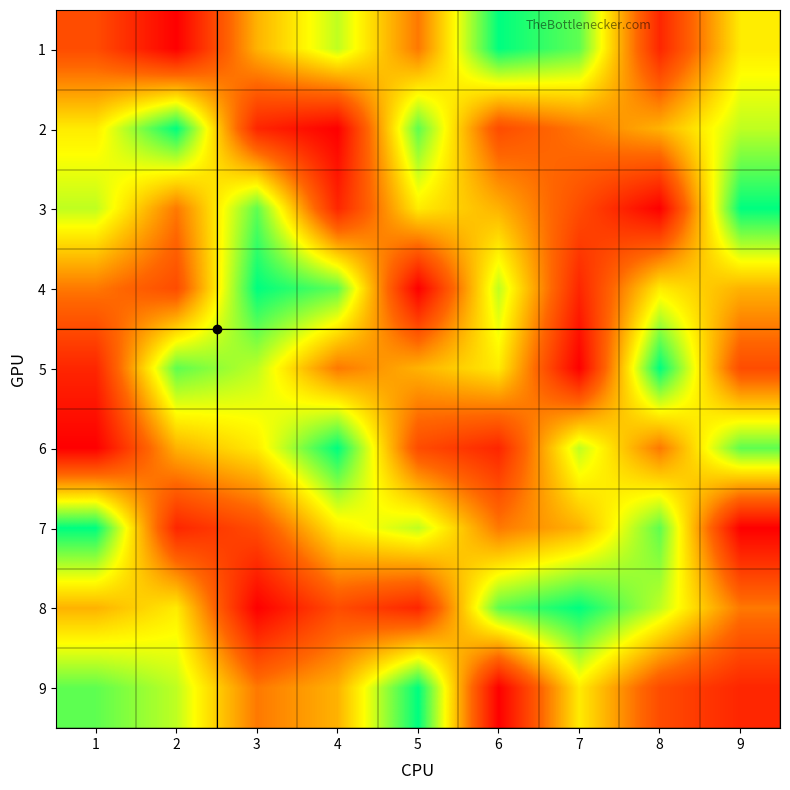

Rank the series by their maximum value, from lowest to highest.

1, 2, 3, 4, 5, 6, 7, 8, 9